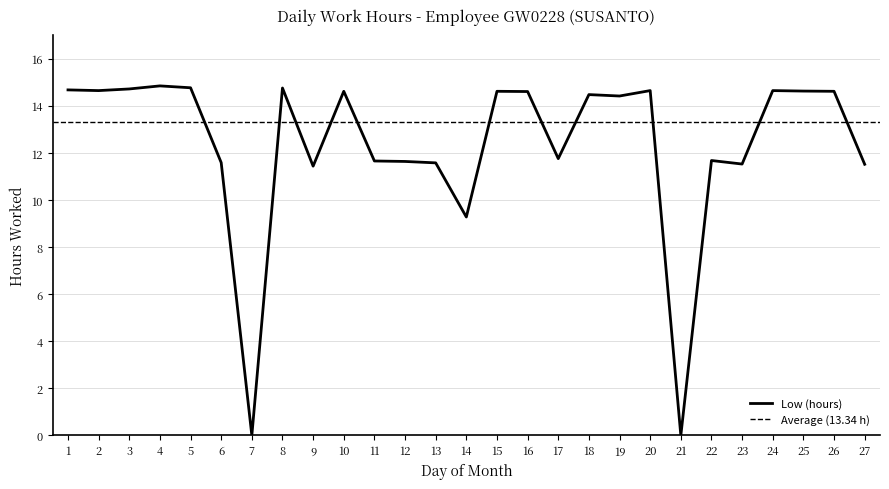

Where does the data first go above 14?

1